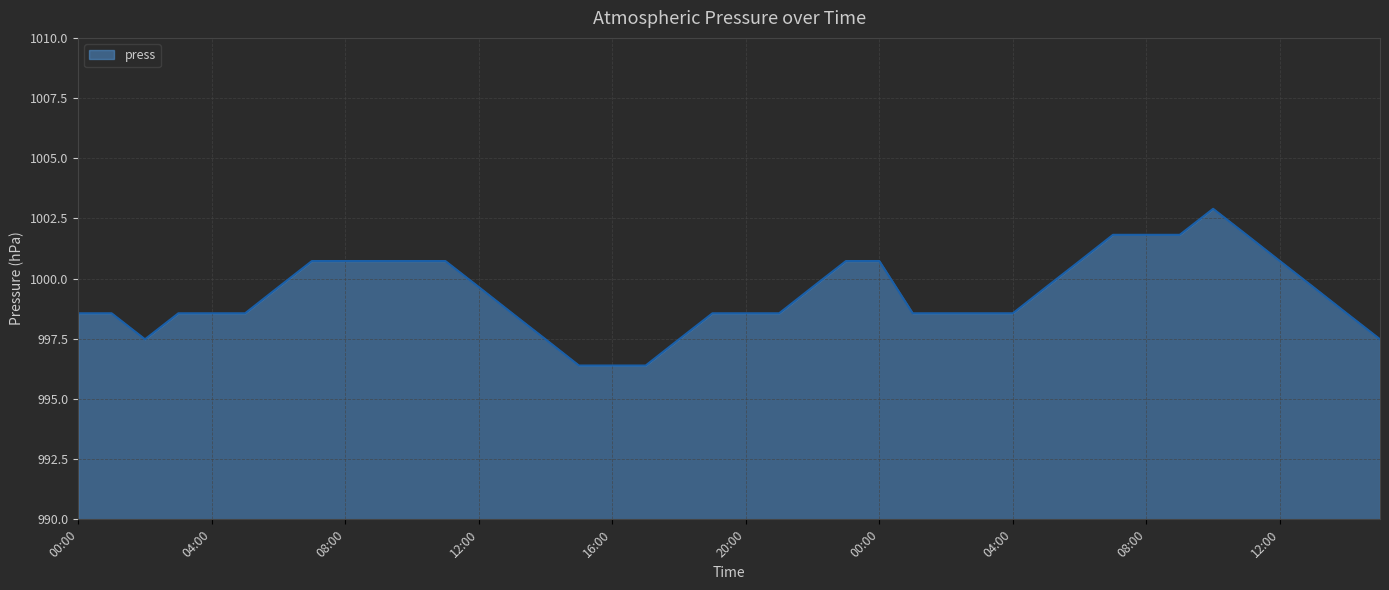

What is the difference between the maximum and minimum values?

6.5